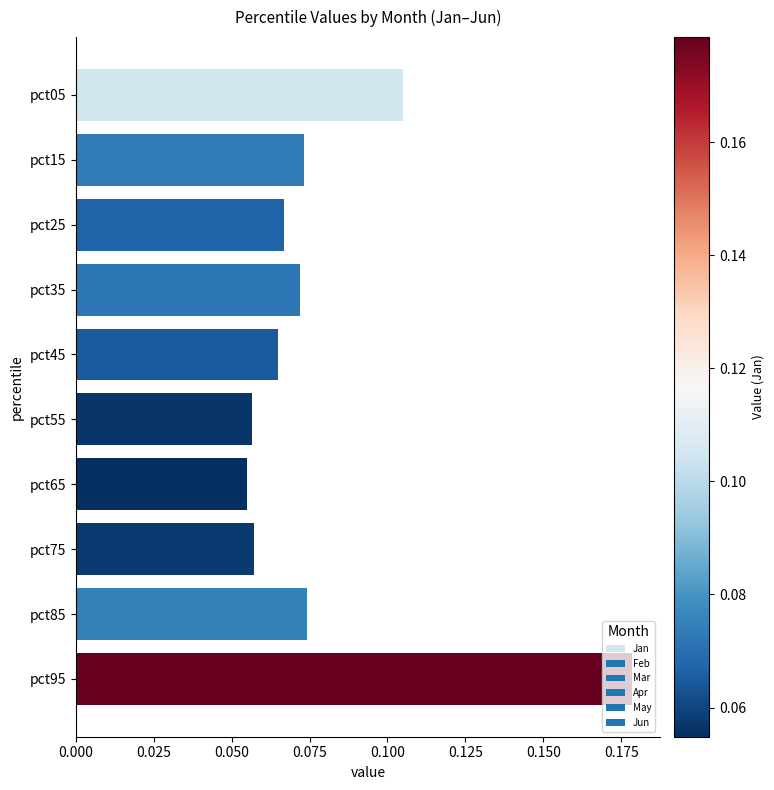

Which has a higher value, pct35 or pct45?

pct35